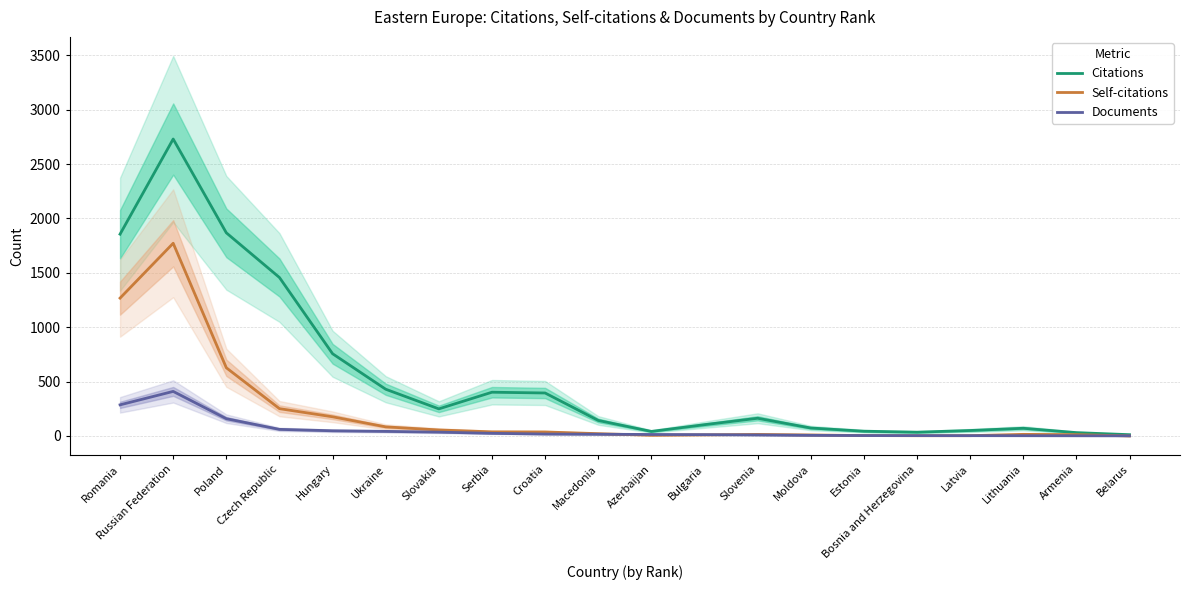

At how many categories does at least one series exceed 772?

4